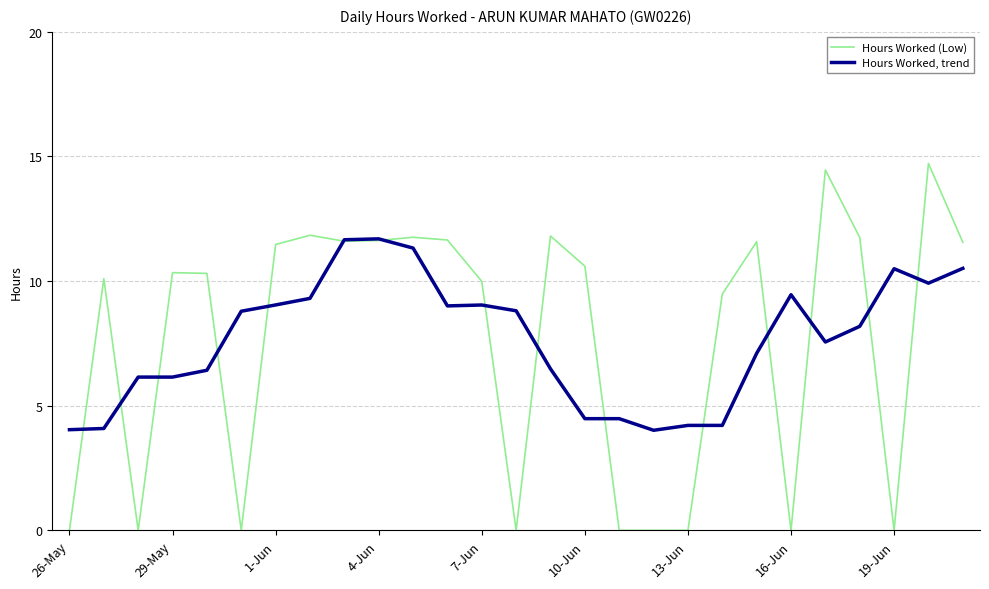

What is the highest value of the Hours Worked (Low) series?

14.7